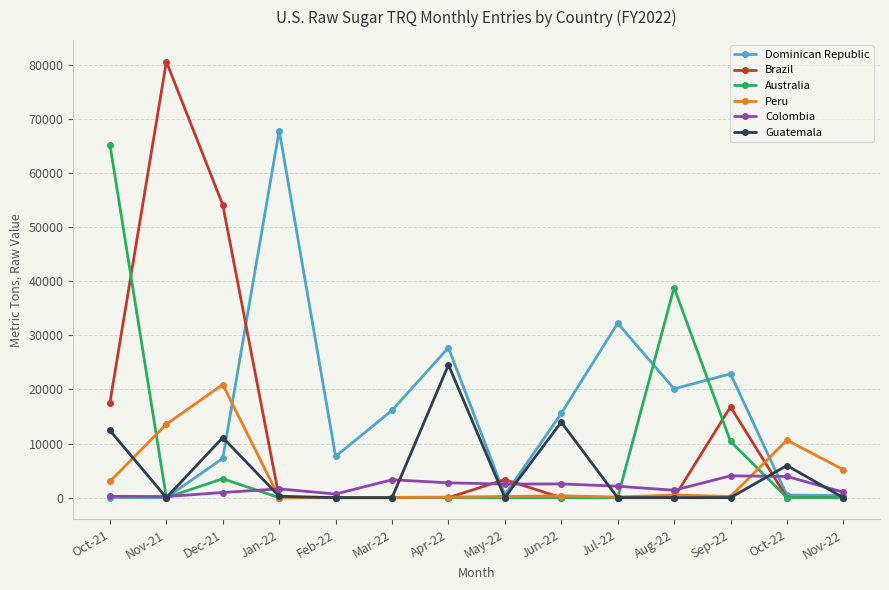

Is the value of Dominican Republic at Jan-22 greater than the value of Australia at Jan-22?

Yes